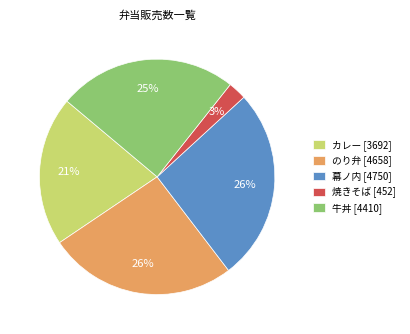

To the nearest percent, what is the difference between the のり弁 [4658] and 焼きそば [452] slice percentages?

23%